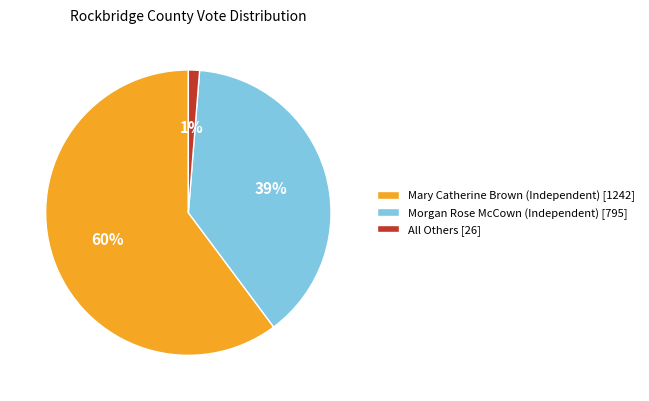

To the nearest percent, what percentage of the pie is Morgan Rose McCown (Independent)?

39%